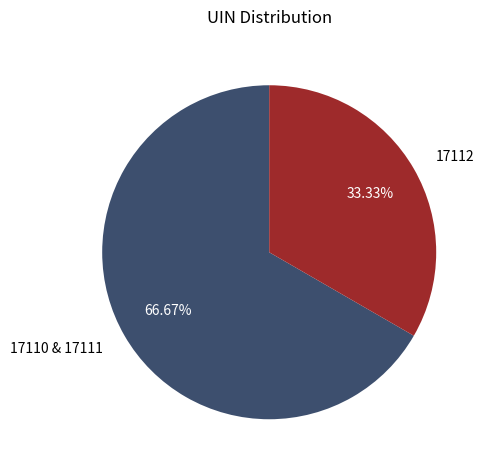

Combined, do 17112 and 17110 & 17111 account for over 50%?

Yes